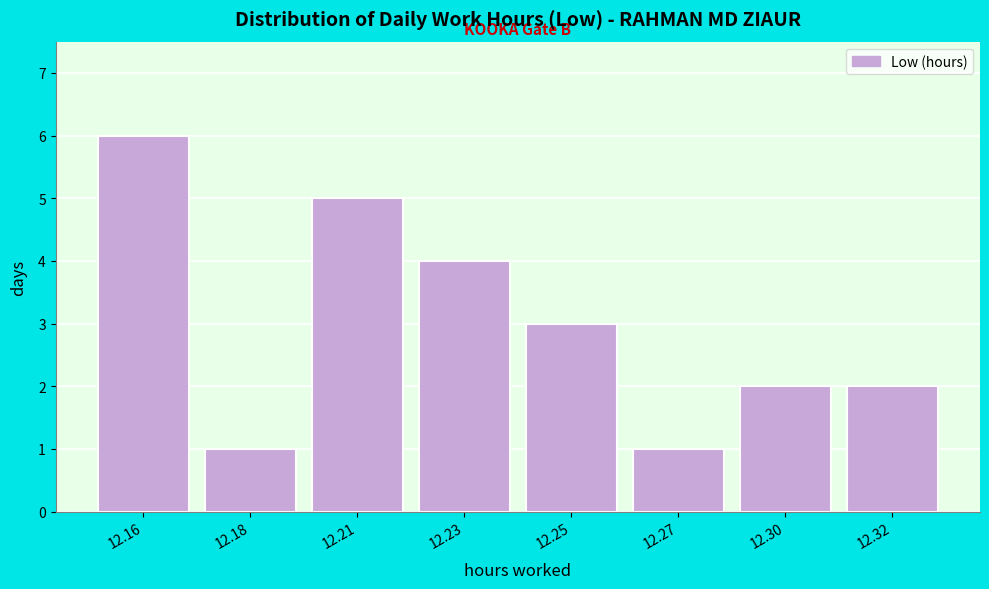

Reading left to right, what are all the values shown in this chart?

6	1	5	4	3	1	2	2